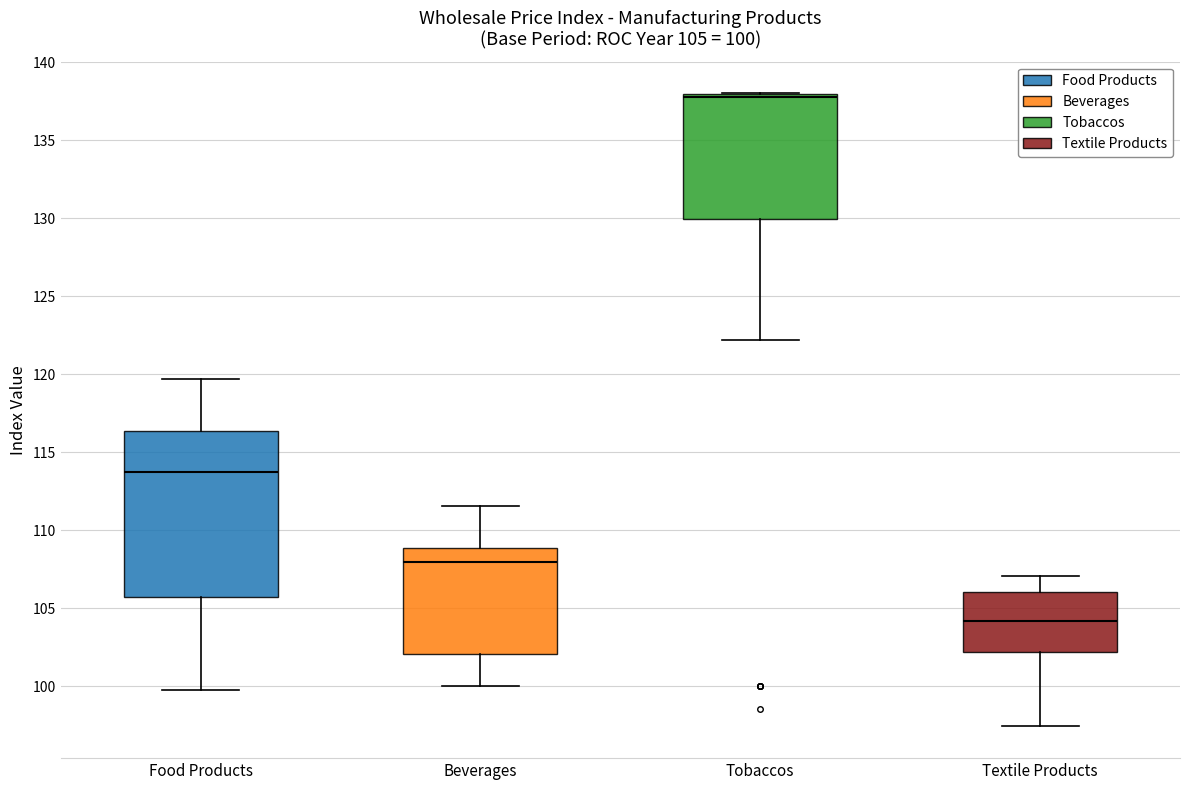

Which box is the tallest, from its lower edge to its upper edge?

Food Products